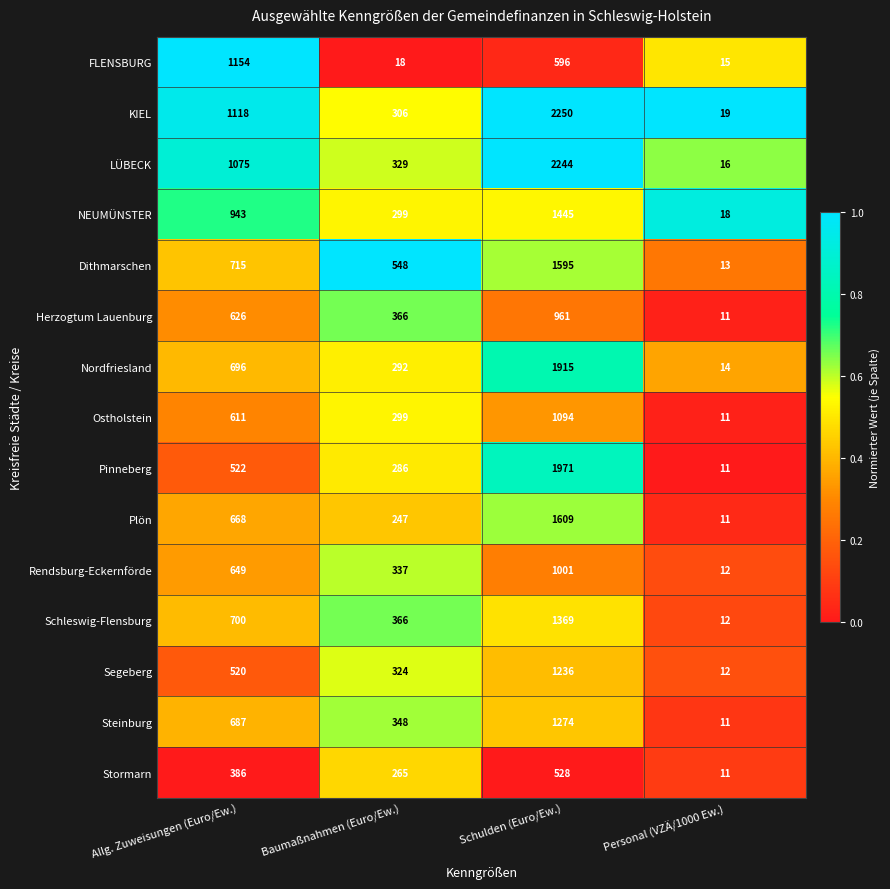

How many distinct data groups are displayed?

15